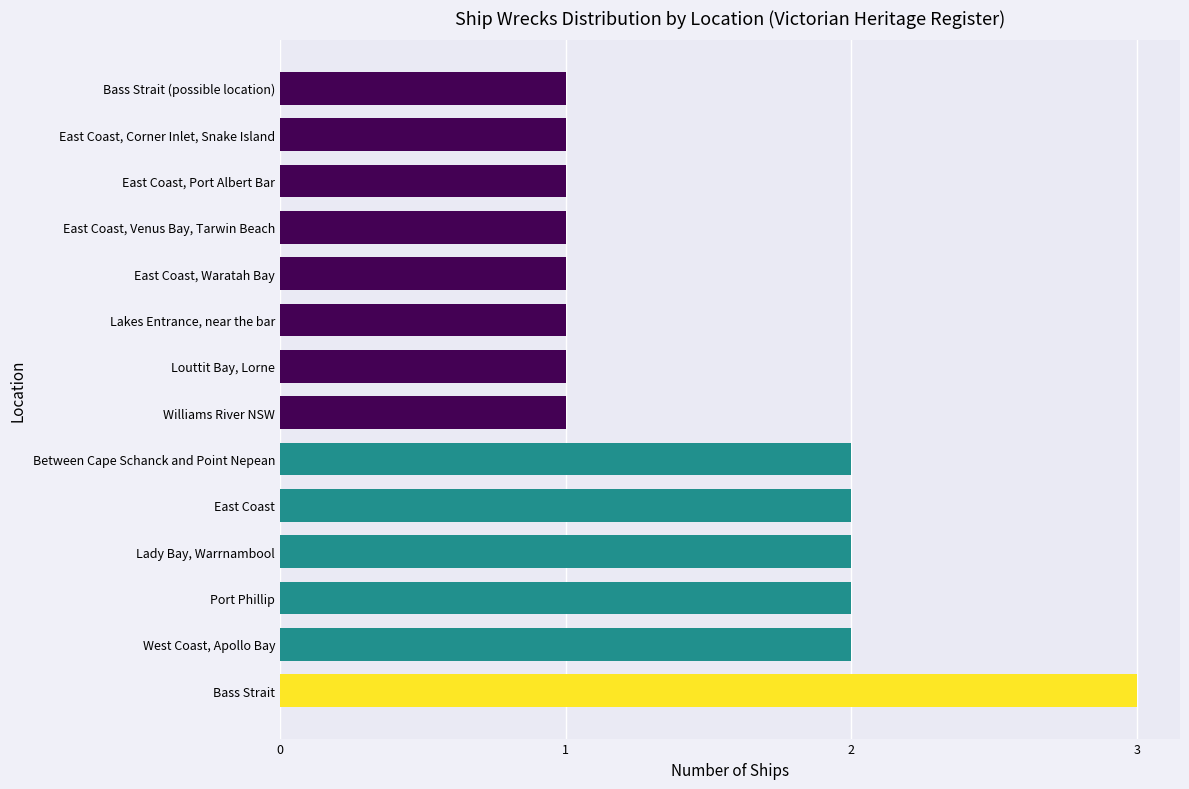

What is the minimum value shown in the chart?

1